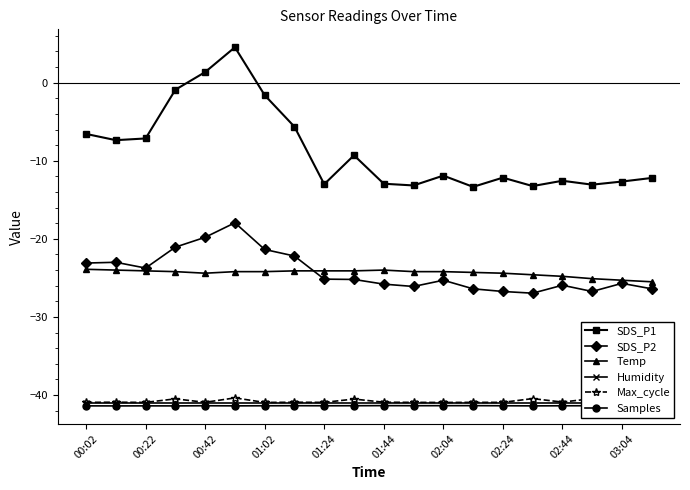

What is the minimum value for SDS_P2?

-27.0